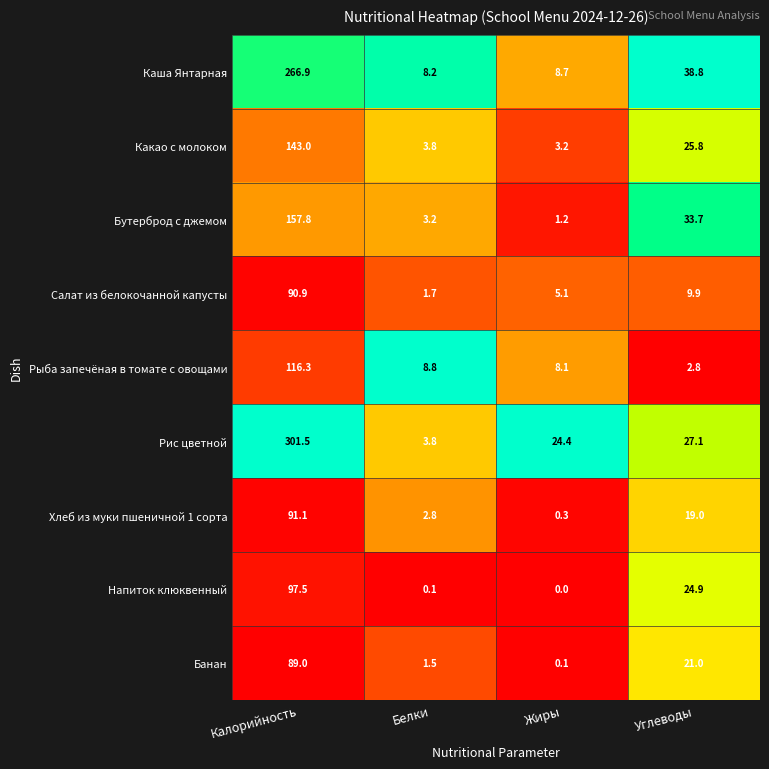

What is the sum of the Банан values at Калорийность and Белки?

90.5